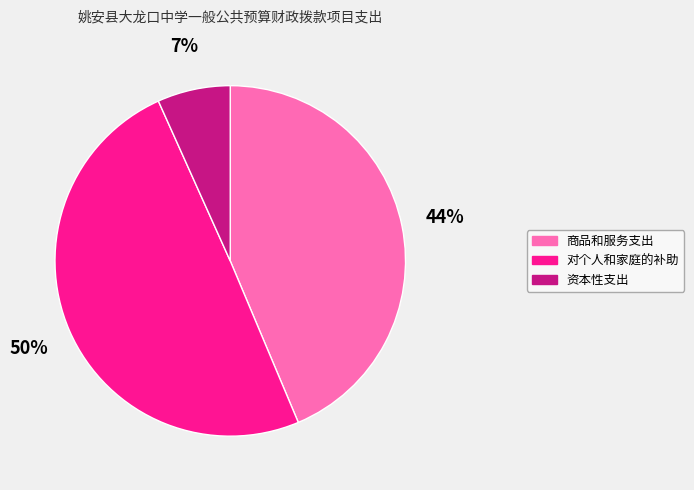

What is the smallest slice in the pie chart?

资本性支出